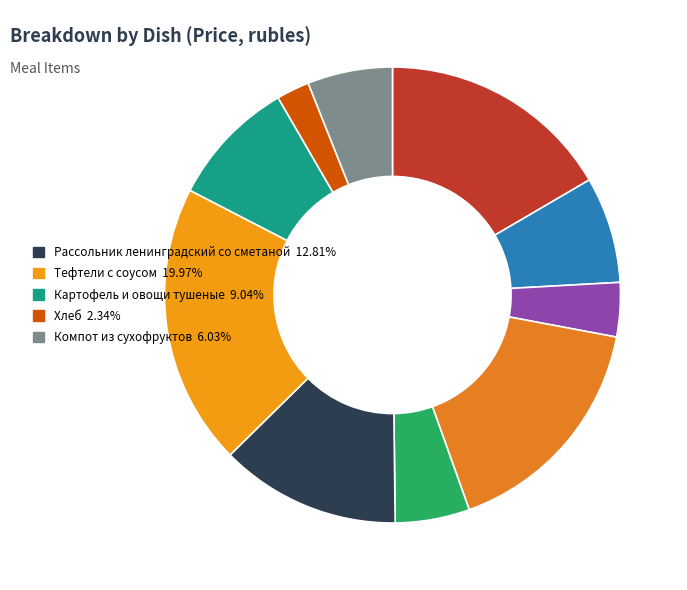

What is the largest slice in the pie chart?

Тефтели с соусом